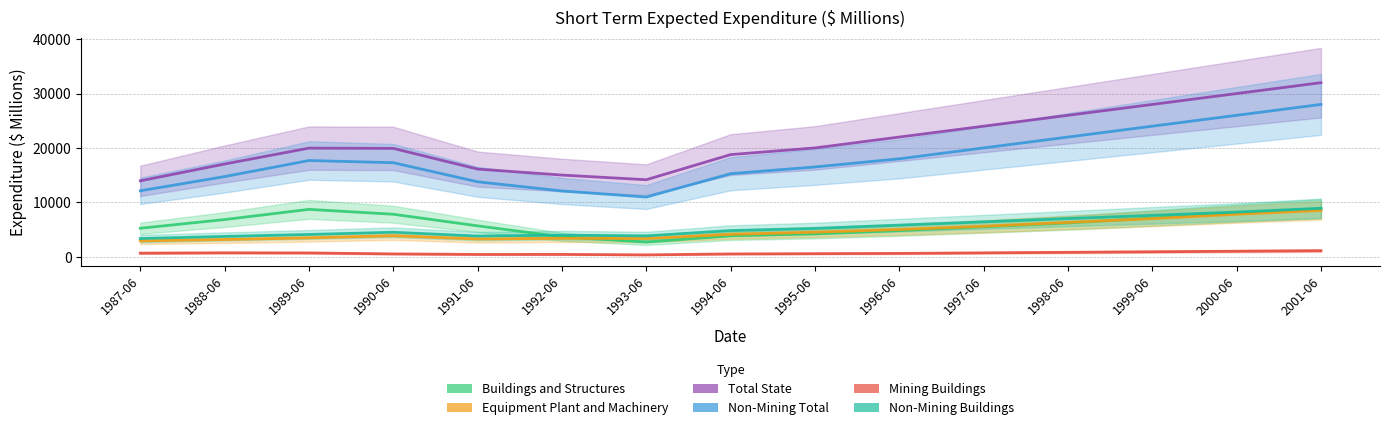

Reading right to left, extract all data points from this chart.

Buildings and Structures: 8800	8000	7100	6200	5500	4800	4200	3840	2677	3647	5667	7803	8700	6825	5222
Equipment Plant and Machinery: 8500	7800	7000	6300	5600	5000	4500	4103	3346	3380	3252	3857	3463	3154	2909
Total State: 32000	30000	28000	26000	24000	22000	20000	18772	14150	15008	16110	19916	19963	17044	13948
Non-Mining Total: 28000	26000	24000	22000	20000	18000	16500	15261	10967	12087	13769	17281	17684	14729	12117
Mining Buildings: 1100	1000	900	800	700	600	550	501	332	416	409	508	686	708	648
Non-Mining Buildings: 8900	8200	7600	7000	6400	5800	5200	4802	3817	3955	3791	4487	4085	3722	3332